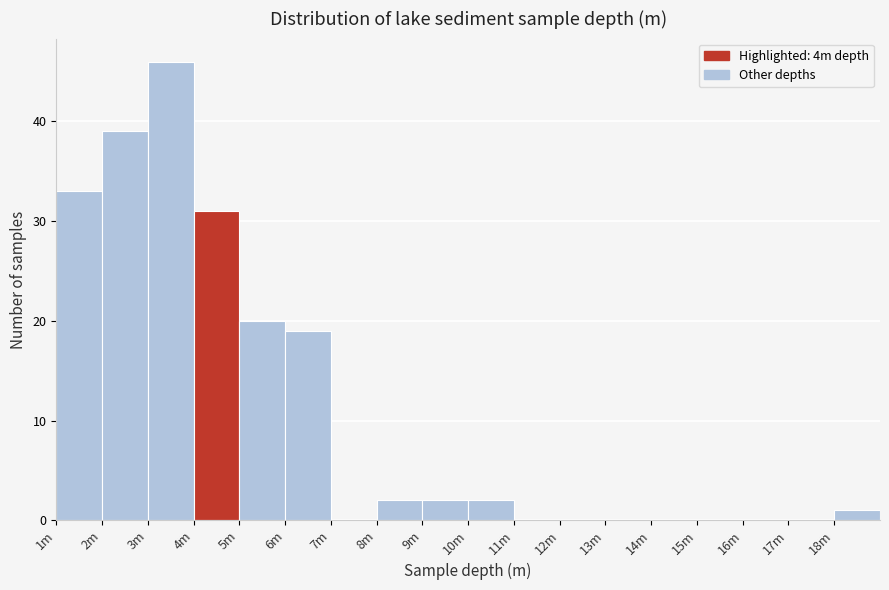

Reading left to right, transcribe all the data shown in this chart.

1m=33	2m=39	3m=46	4m=31	5m=20	6m=19	7m=0	8m=2	9m=2	10m=2	11m=0	12m=0	13m=0	14m=0	15m=0	16m=0	17m=0	18m=1